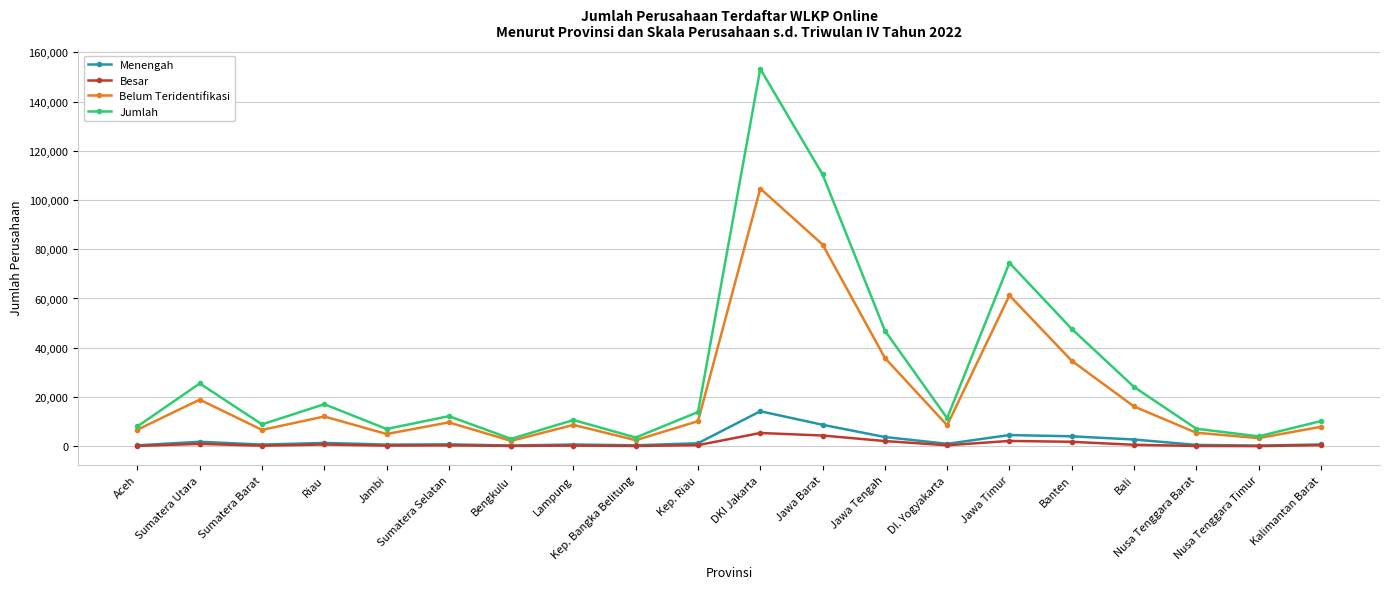

True or false: Belum Teridentifikasi and Menengah cross at least once.

False